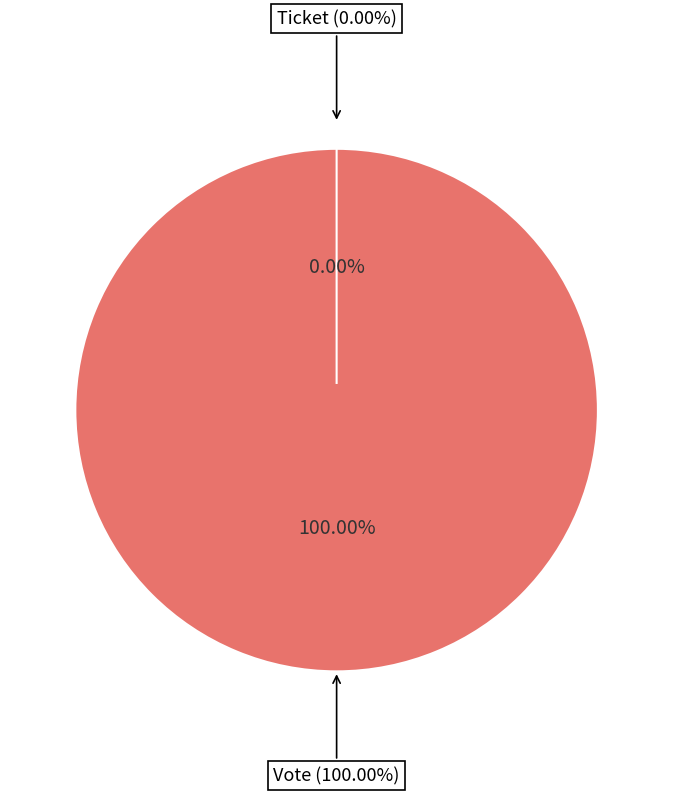

To the nearest percent, what is the average slice percentage?

50%